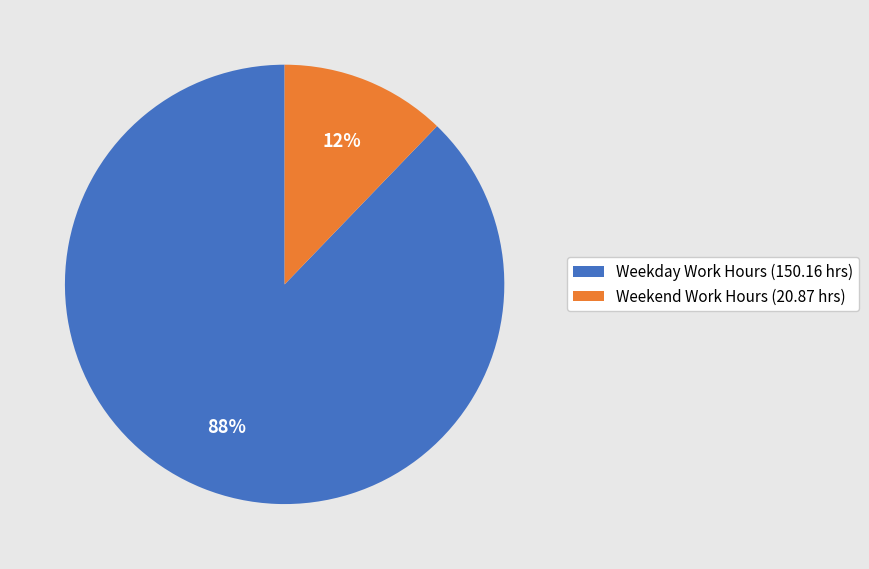

Combined, do Weekend Work Hours (20.87 hrs) and Weekday Work Hours (150.16 hrs) account for over 50%?

Yes